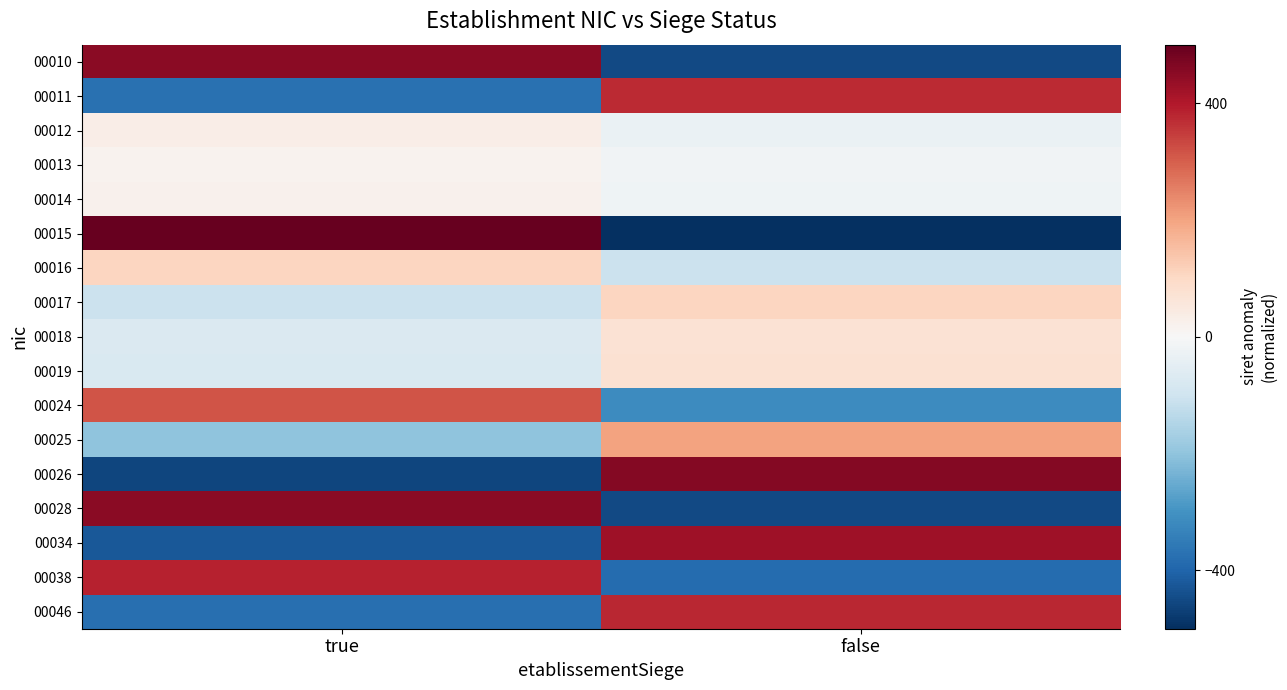

Reading right to left, what are all the values shown in this chart?

00010: false=-452.7	true=452.7
00011: false=373.0	true=-373.0
00012: false=-33.8	true=33.8
00013: false=-18.4	true=18.4
00014: false=-22.3	true=22.3
00015: false=-500.0	true=500.0
00016: false=-106.3	true=106.3
00017: false=106.0	true=-106.0
00018: false=70.7	true=-70.7
00019: false=75.3	true=-75.3
00024: false=-314.2	true=314.2
00025: false=201.9	true=-201.9
00026: false=458.3	true=-458.3
00028: false=-451.0	true=451.0
00034: false=424.3	true=-424.3
00038: false=-386.2	true=386.2
00046: false=377.1	true=-377.1